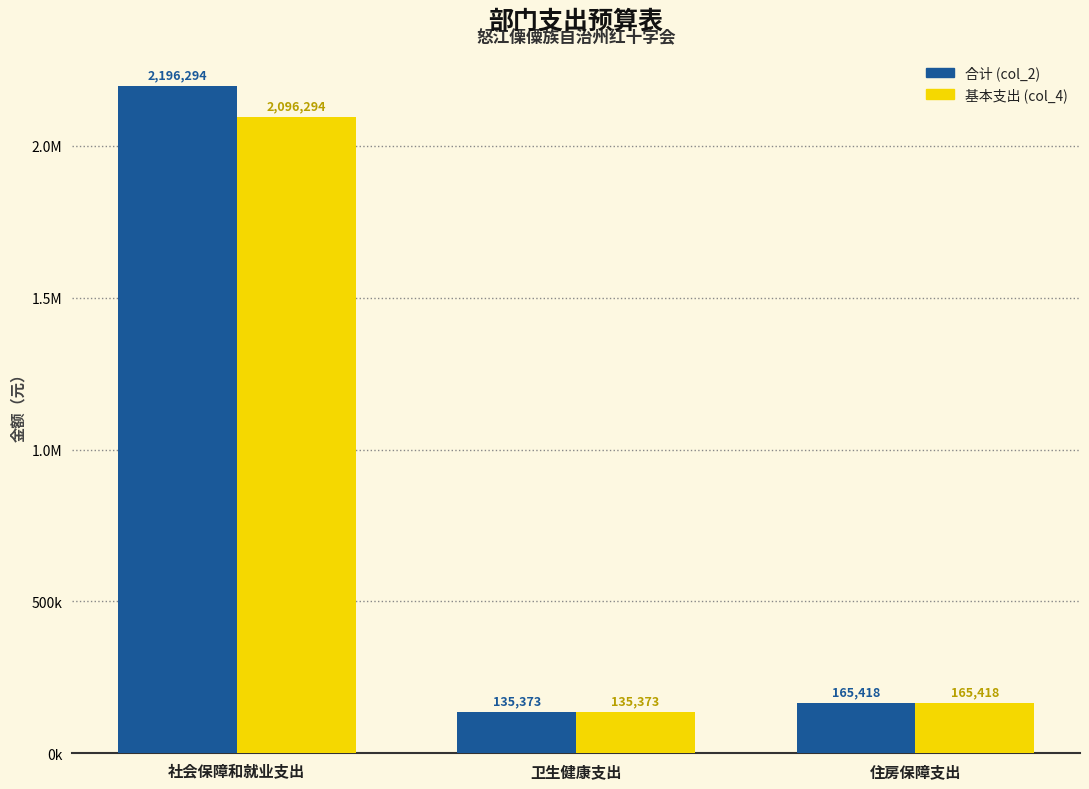

The value of 合计 (col_2) at 住房保障支出 is 221325.1. True or false?

False